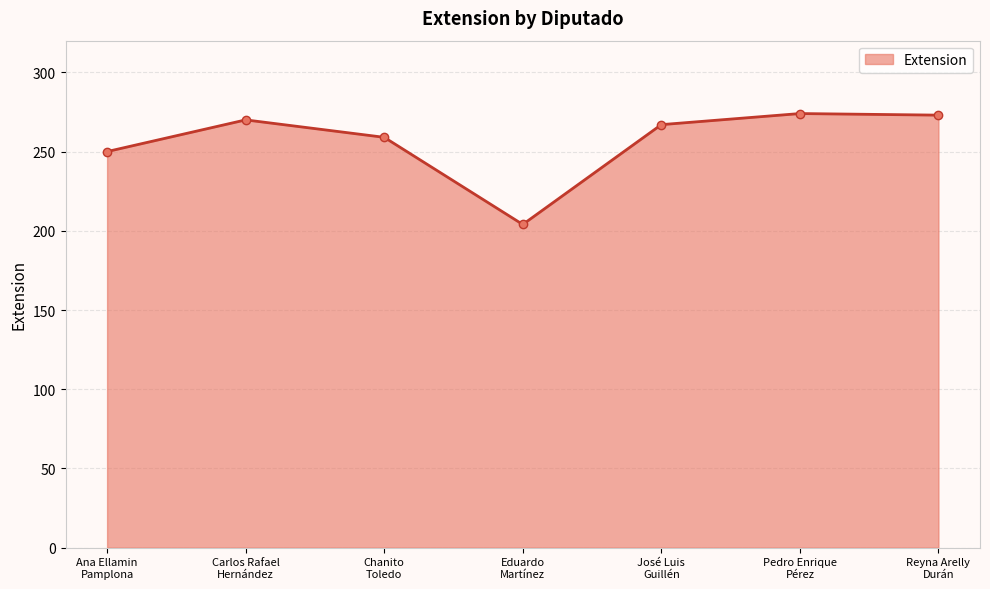

The value at José Luis
Guillén is 431. True or false?

False